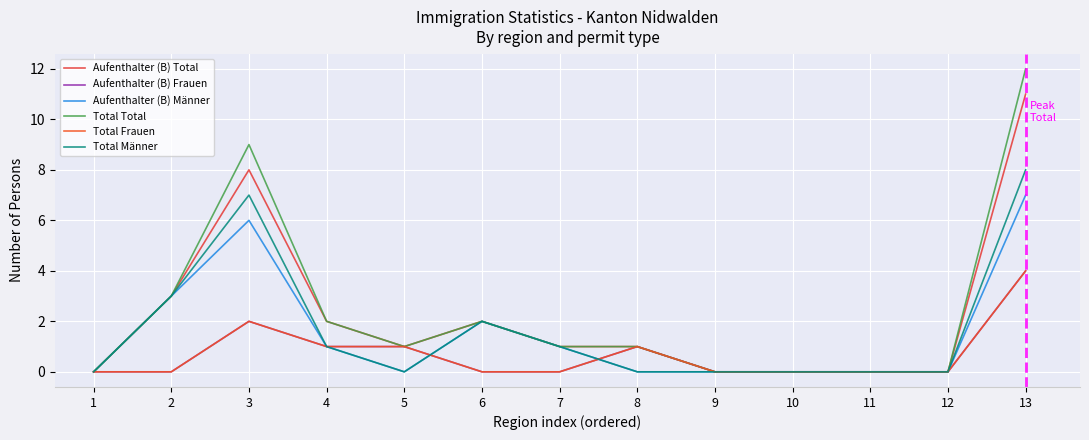

What is the maximum value shown in the chart?

12